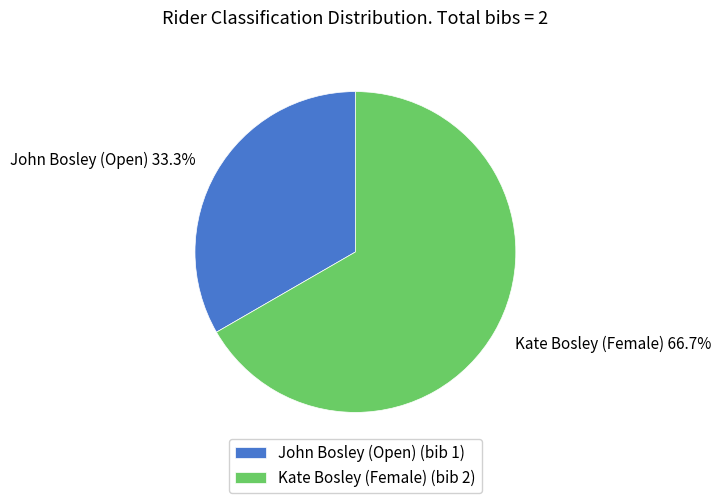

Rank the categories by value from lowest to highest.

John Bosley (Open) (bib 1), Kate Bosley (Female) (bib 2)